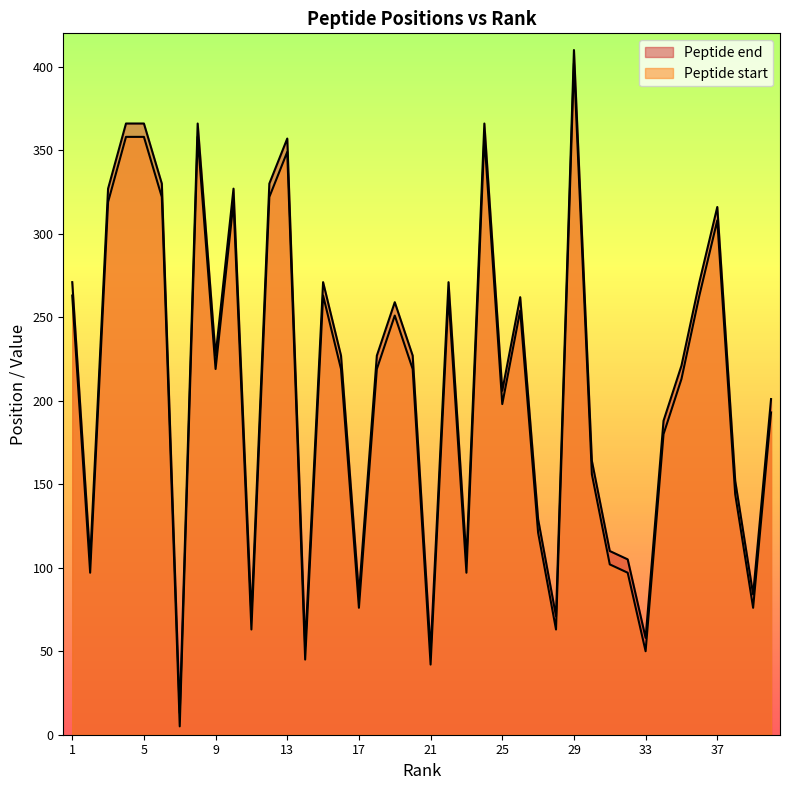

Reading right to left, transcribe all the data shown in this chart.

Peptide start: 201	84	152	316	271	221	188	58	105	110	164	410	71	129	262	206	366	105	271	50	227	259	227	84	227	271	53	357	330	71	327	227	366	13	330	366	366	327	105	271
Peptide end: 193	76	144	308	263	213	180	50	97	102	156	402	63	121	254	198	358	97	263	42	219	251	219	76	219	263	45	349	322	63	319	219	358	5	322	358	358	319	97	263